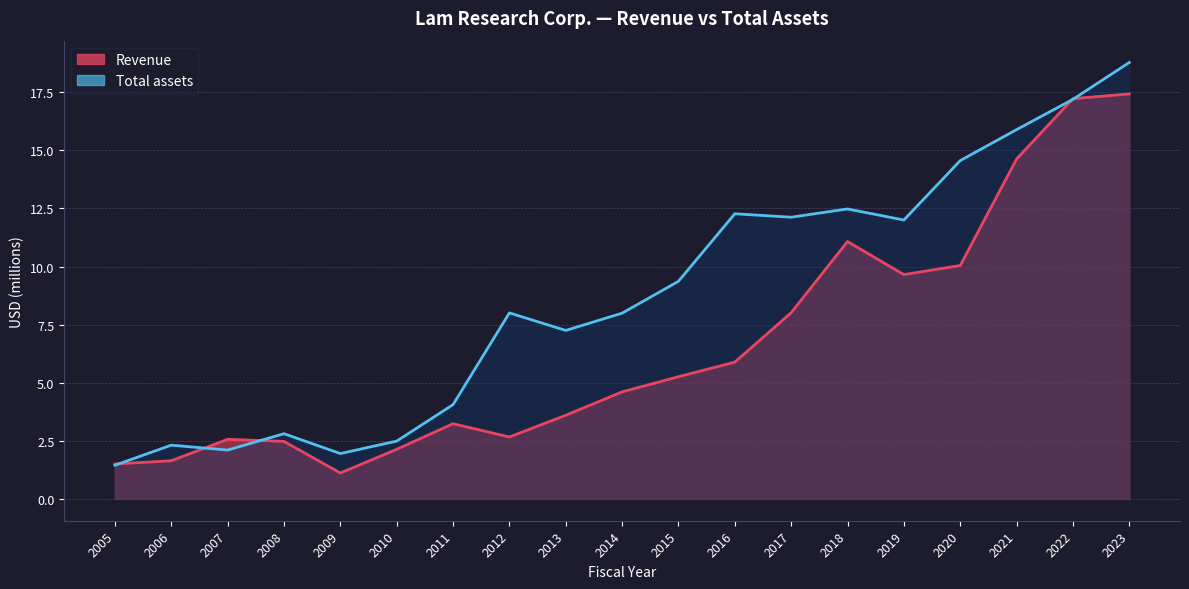

What is the total value across all series at 2020?

24.6